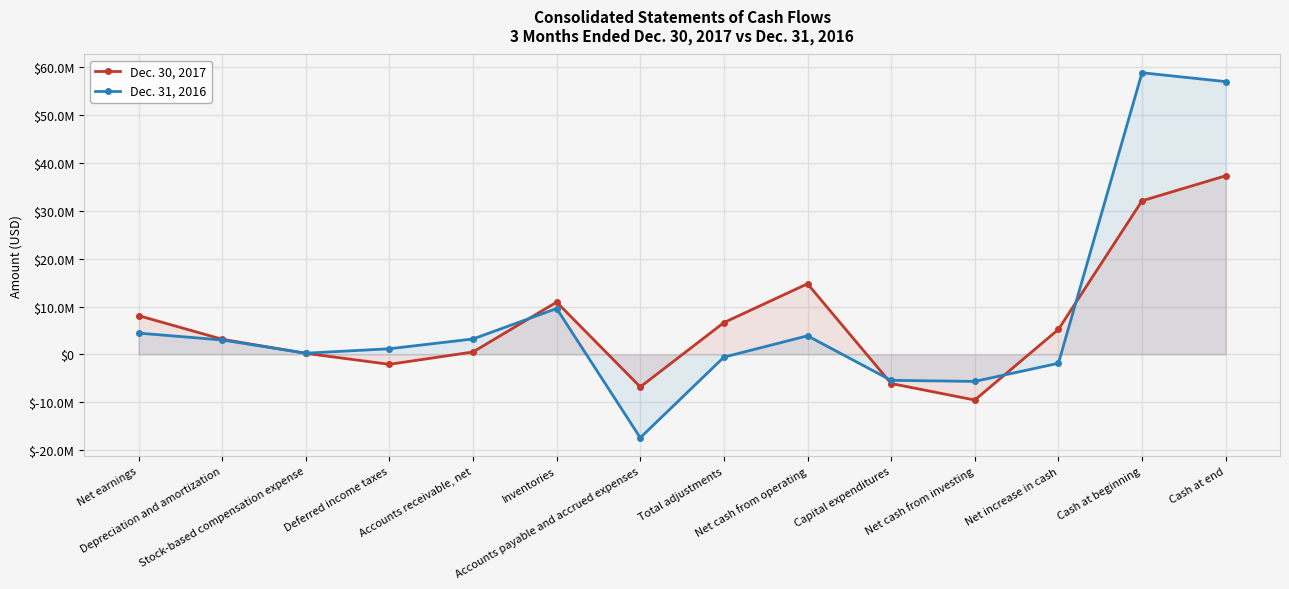

True or false: Dec. 31, 2016 has more than 2 interior local peaks.

True